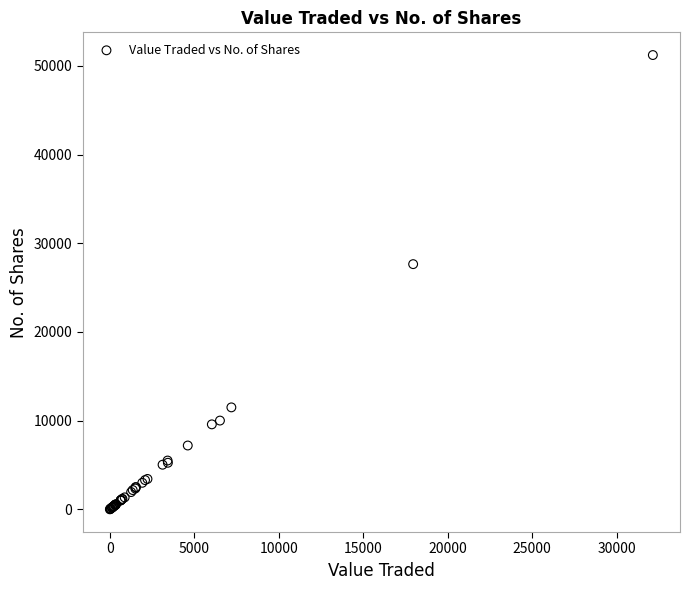

What Y value in the scatter plot is closest to 25615?

27650